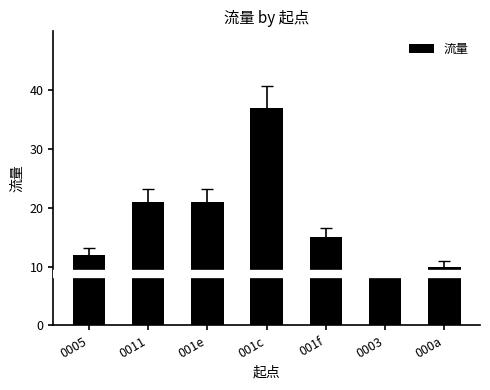

The chart shows a value of 5 at 001e. True or false?

False